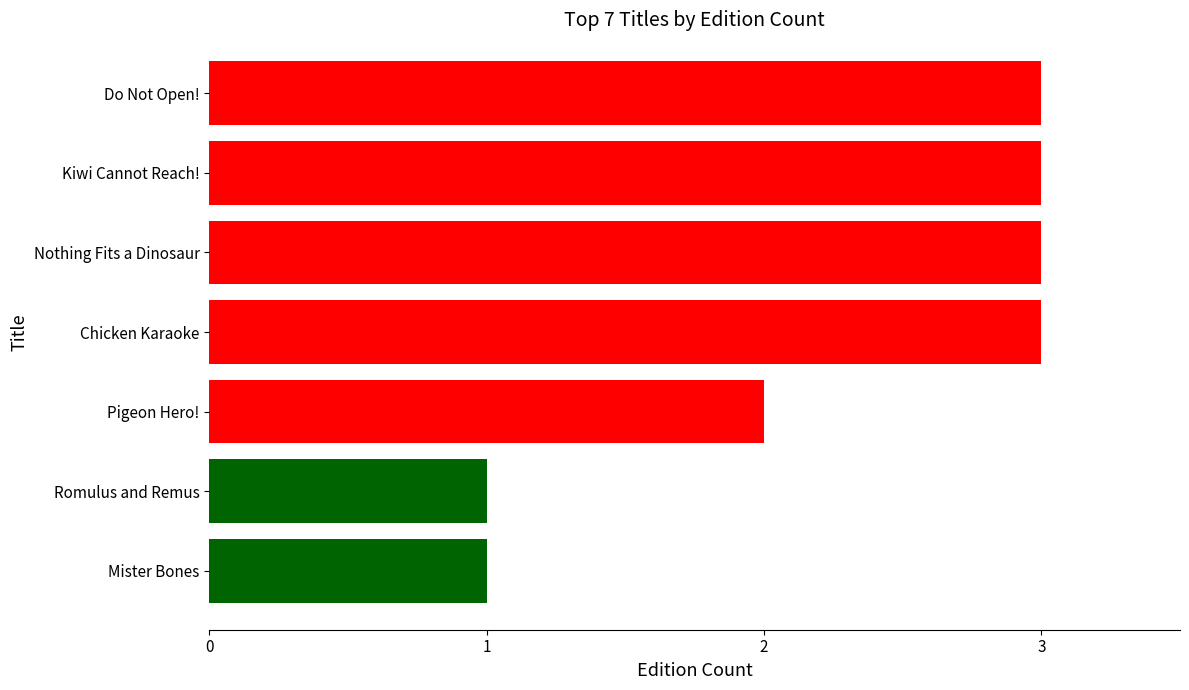

Does the chart contain stacked bars?

No